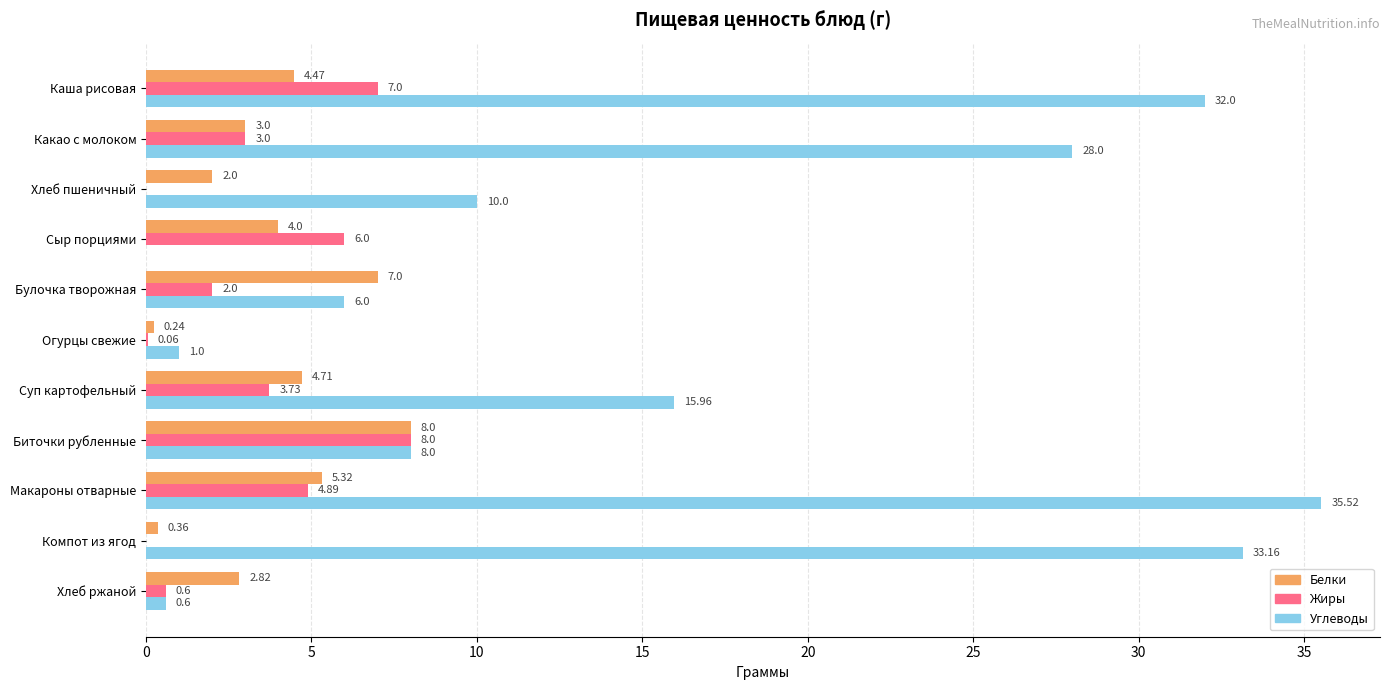

At which category is the sum across all series the highest?

Макароны отварные